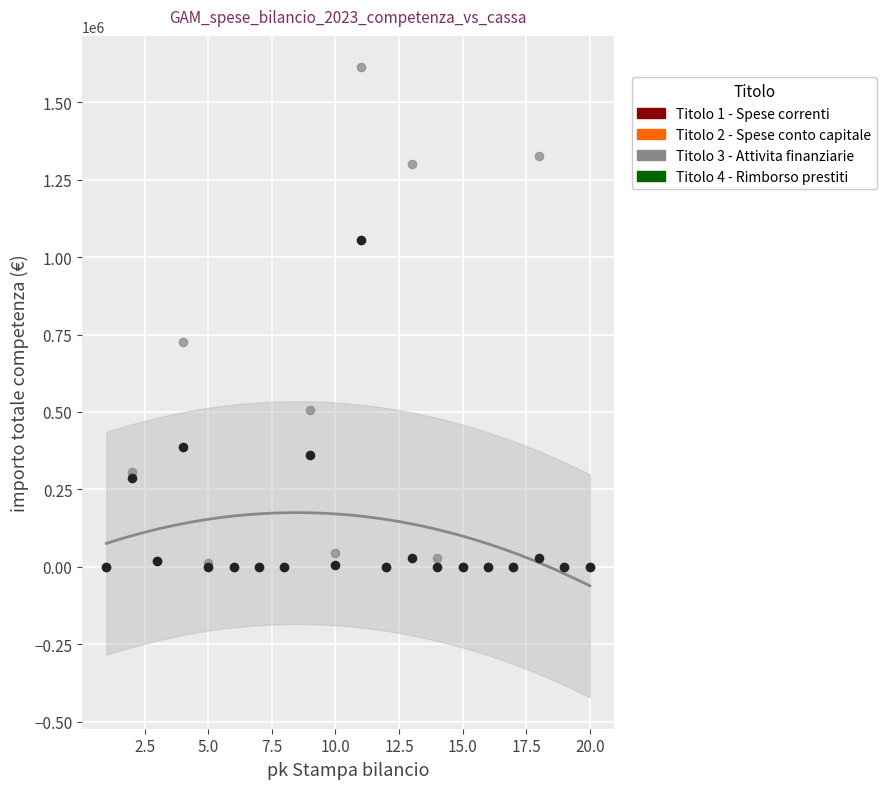

Across all series, what Y value is closest to 806447?

726803.0